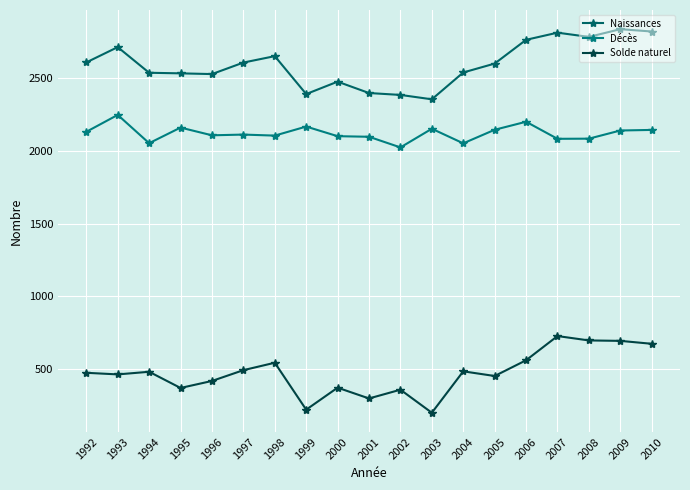

How many lines are shown in the chart?

3